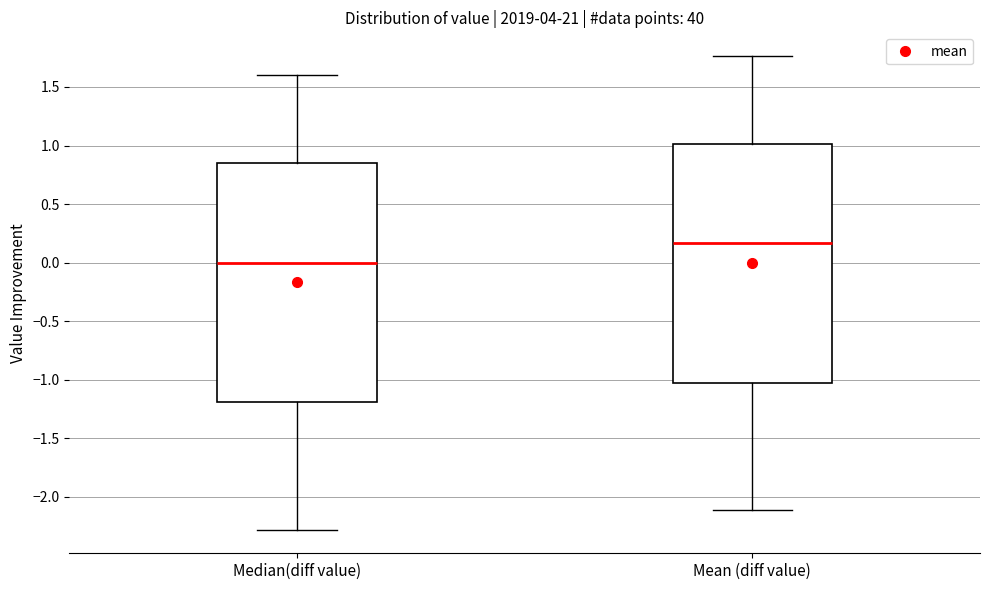

Reading left to right, transcribe this box plot: for each box, give where its median line is, the range the box spans, and where its two whiskers end, as read against the y-axis. The values are not printed on the chart, so give them approximately, as read against the axis.

Median(diff value): median 0.00, box -1.20 to 0.85, whiskers -2.30 to 1.60
Mean (diff value): median 0.15, box -1.05 to 1.00, whiskers -2.10 to 1.75